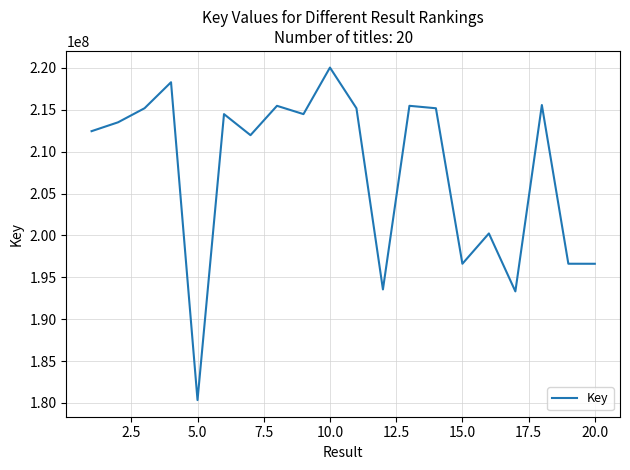

What is the maximum value shown in the chart?

220041934